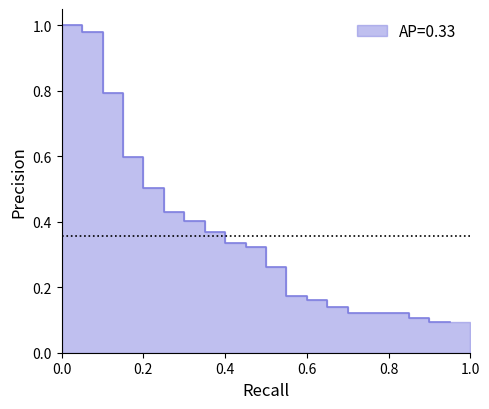

The value at 14 is 0.1. True or false?

True